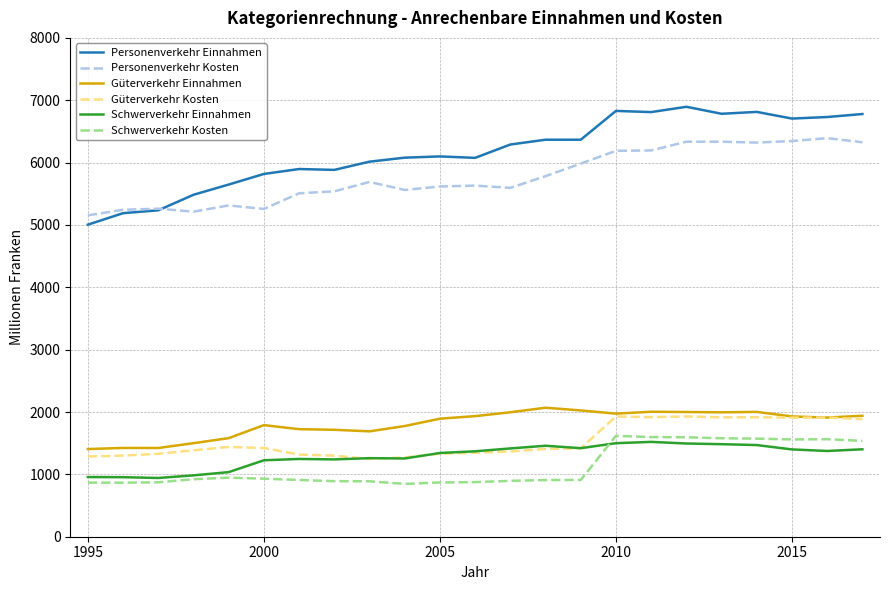

Which series has the largest total across all categories?

Personenverkehr Einnahmen